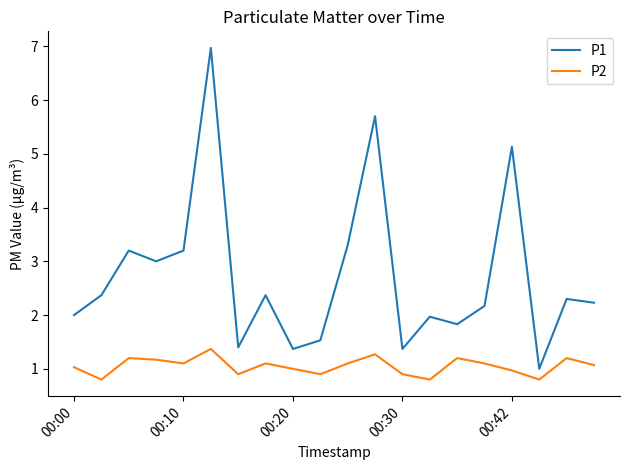

How many lines are shown in the chart?

2